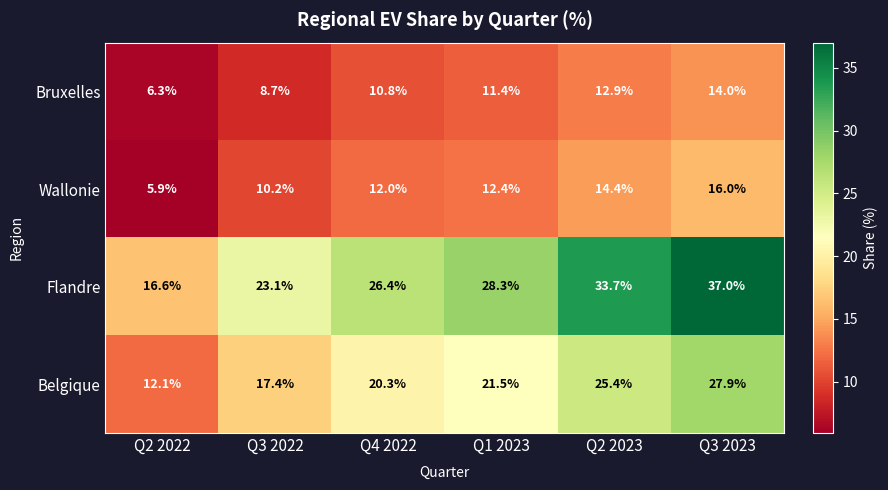

Which series has the largest range (max minus min)?

Flandre